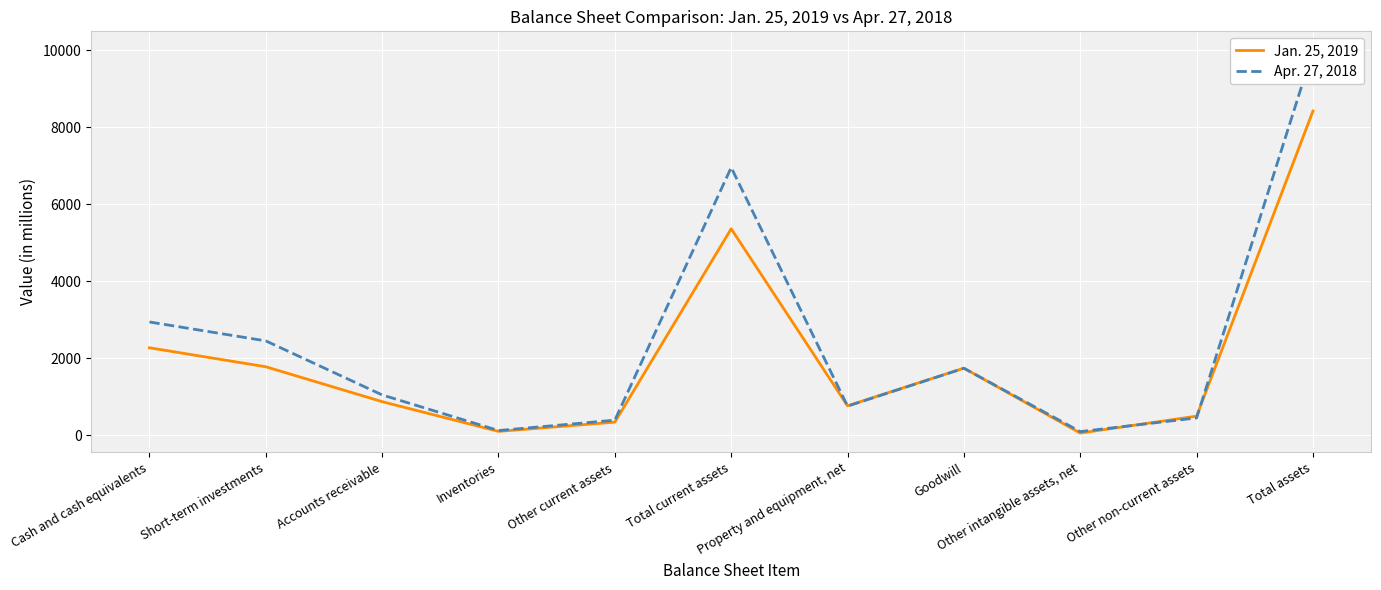

Where does the Jan. 25, 2019 series first go above 872?

Cash and cash equivalents